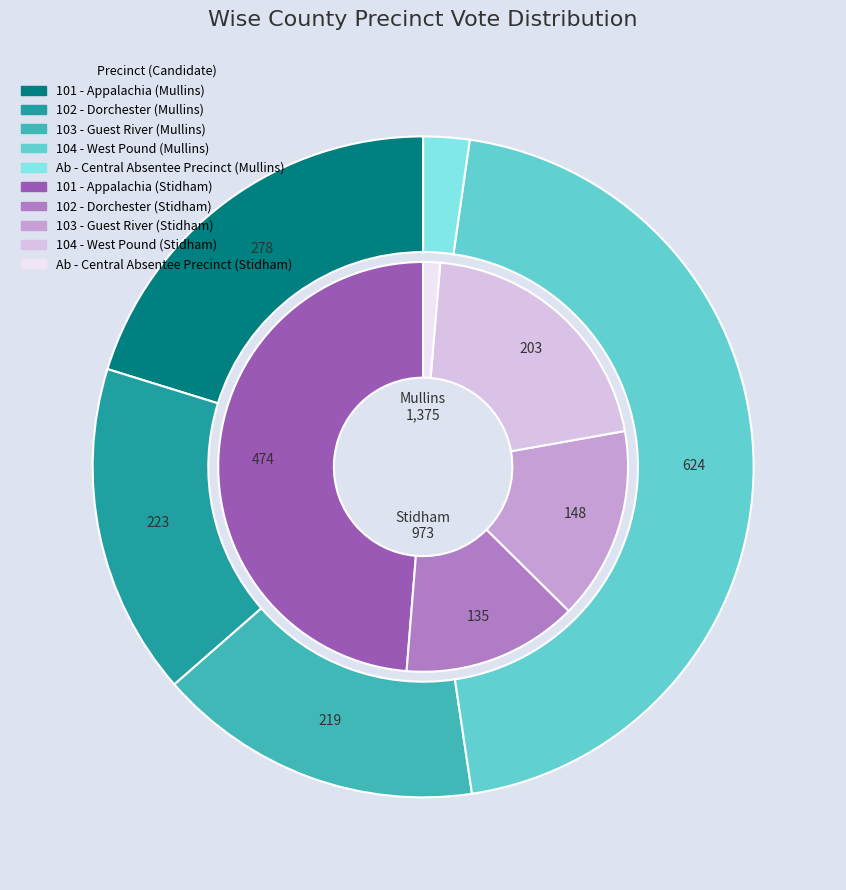

To the nearest percent, what percentage of the pie is 104 - West Pound?

45%